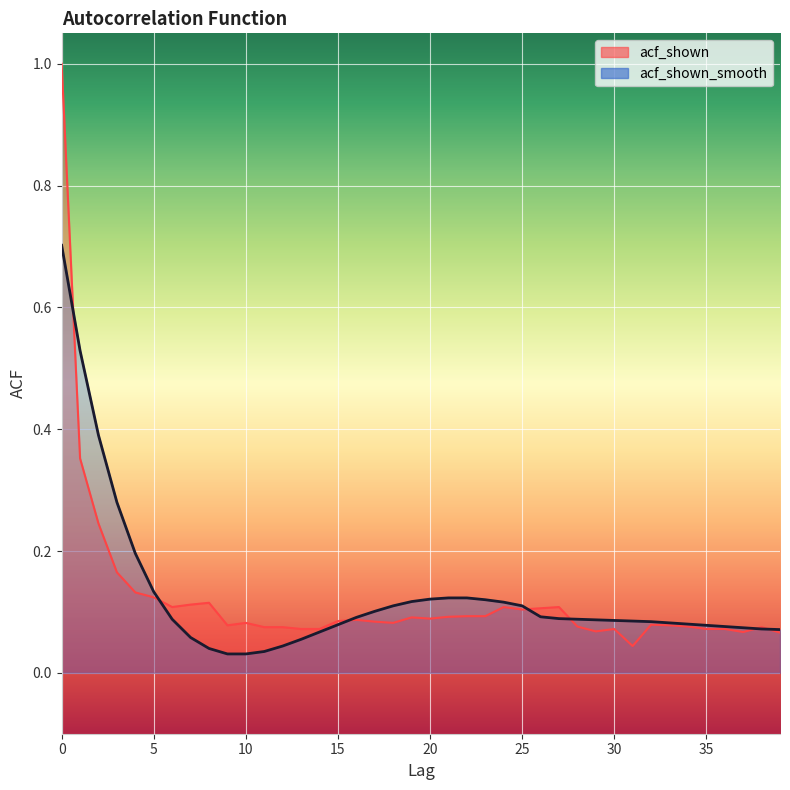

The acf_shown series shows 0.2 at 2. True or false?

True